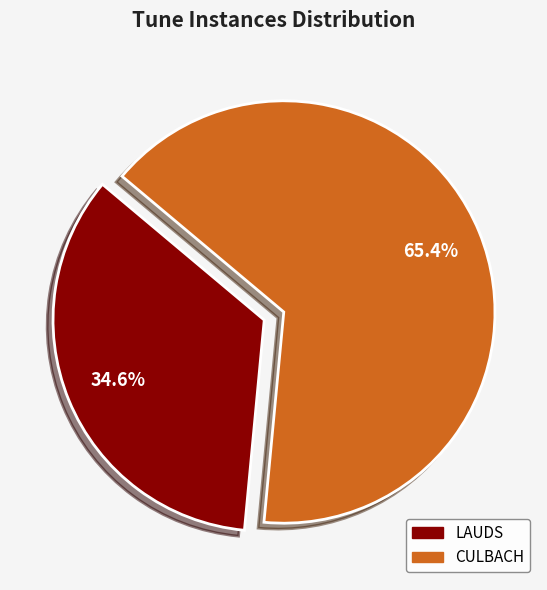

How many slices are in this pie chart?

2